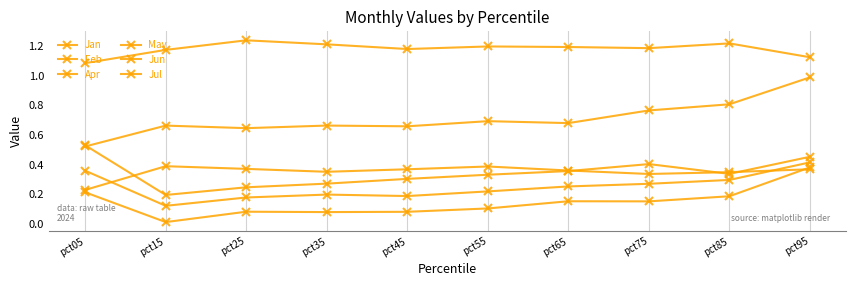

List the series in order of their peak value, highest first.

Jun, Feb, May, Jul, Apr, Jan